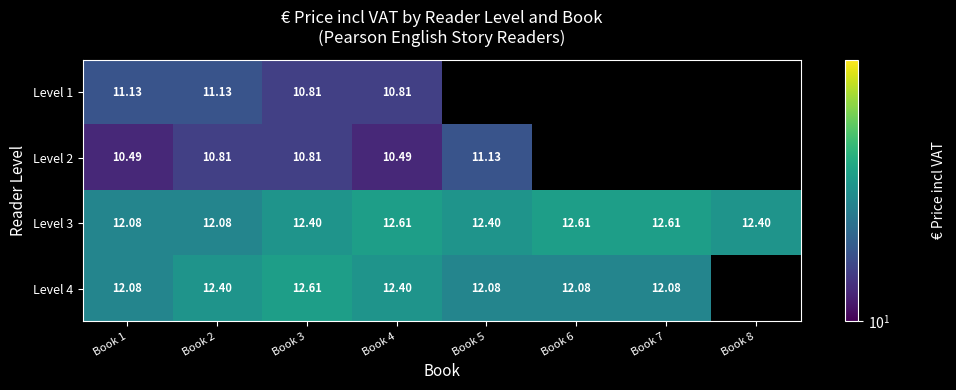

Is the value of Level 3 at Book 6 greater than the value of Level 4 at Book 1?

Yes